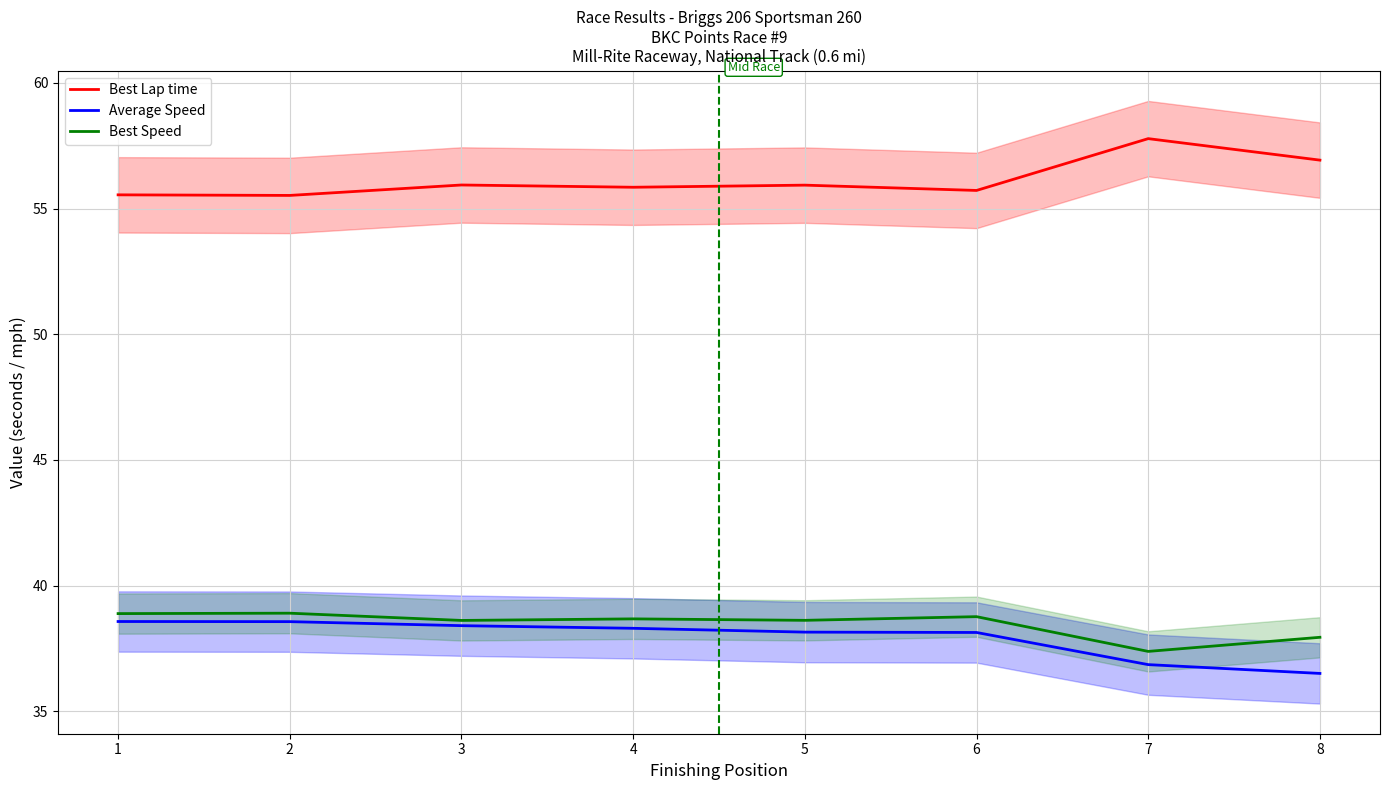

Reading right to left, extract all data points from this chart.

Best Lap time: 8=56.9	7=57.8	6=55.7	5=55.9	4=55.8	3=55.9	2=55.5	1=55.5
Average Speed: 8=36.5	7=36.9	6=38.1	5=38.1	4=38.3	3=38.4	2=38.6	1=38.6
Best Speed: 8=37.9	7=37.4	6=38.8	5=38.6	4=38.7	3=38.6	2=38.9	1=38.9